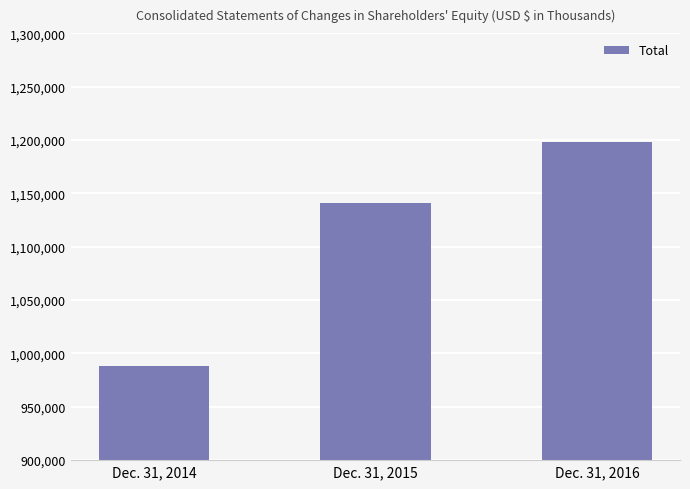

How many categories are shown in the chart?

3